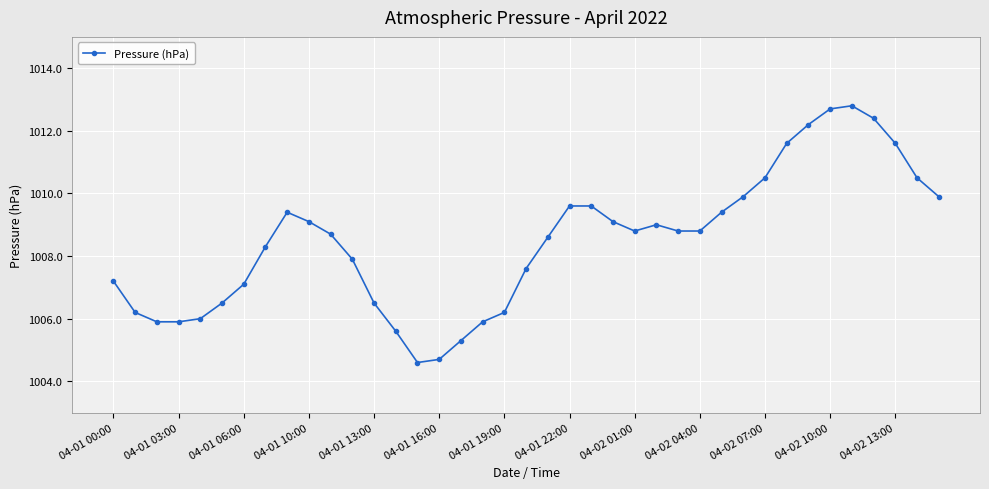

What is the minimum value shown in the chart?

1004.6